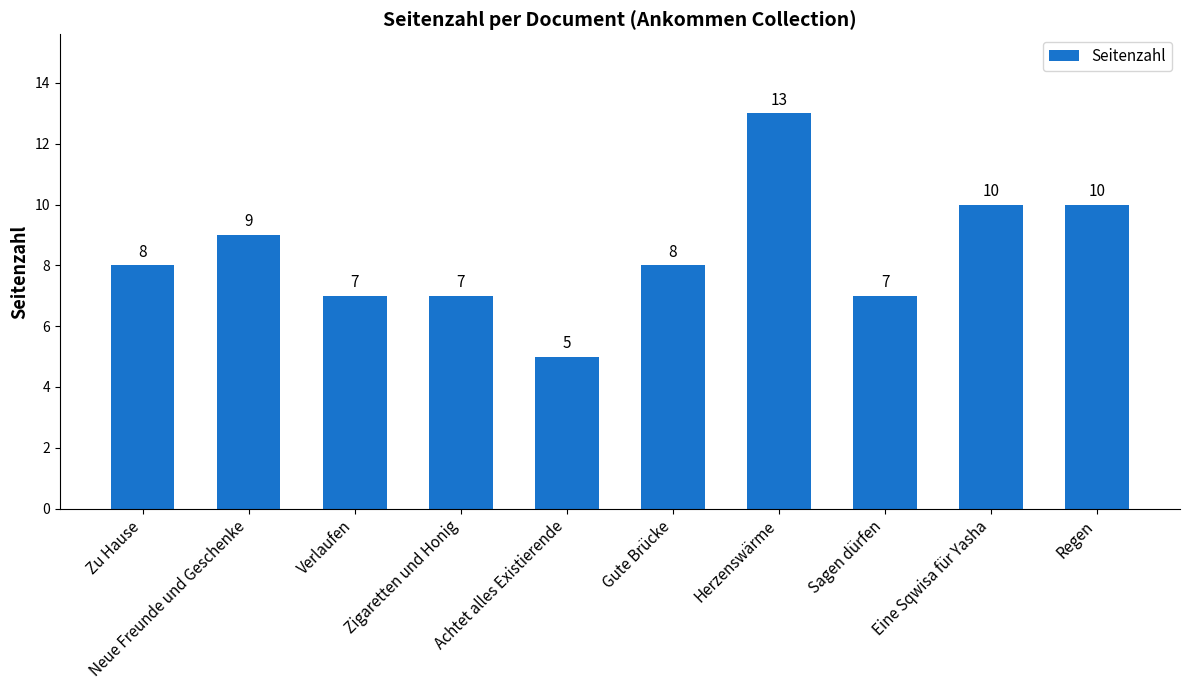

What is the difference between the maximum and minimum values?

8